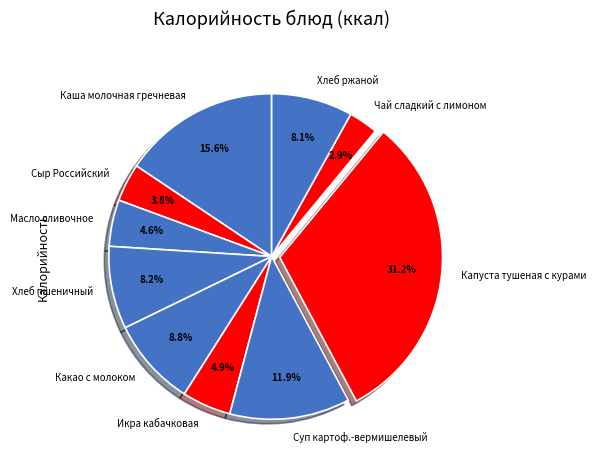

Is Сыр Российский the majority of the pie?

No